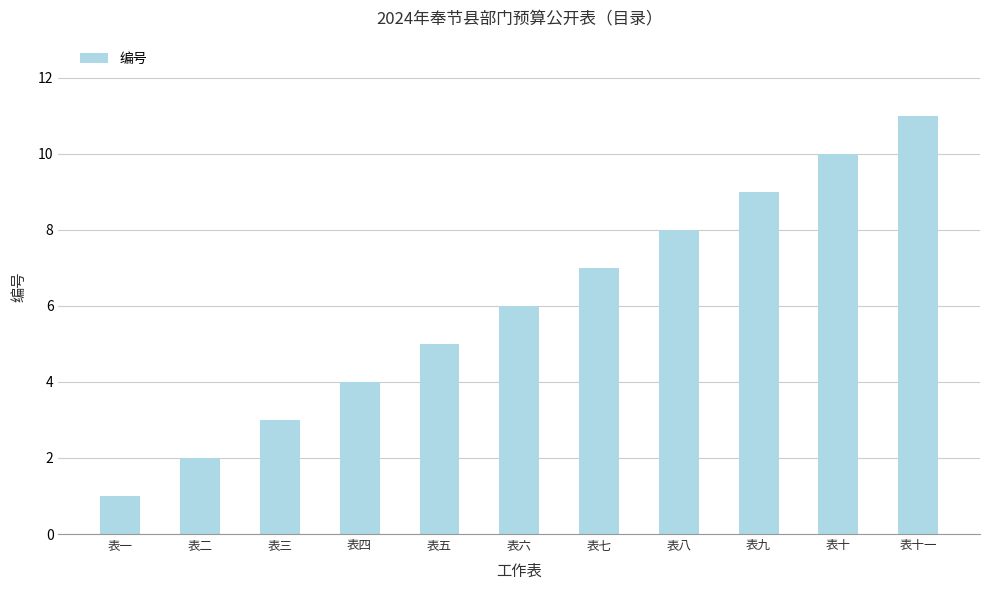

What is the difference between the maximum and minimum values?

10